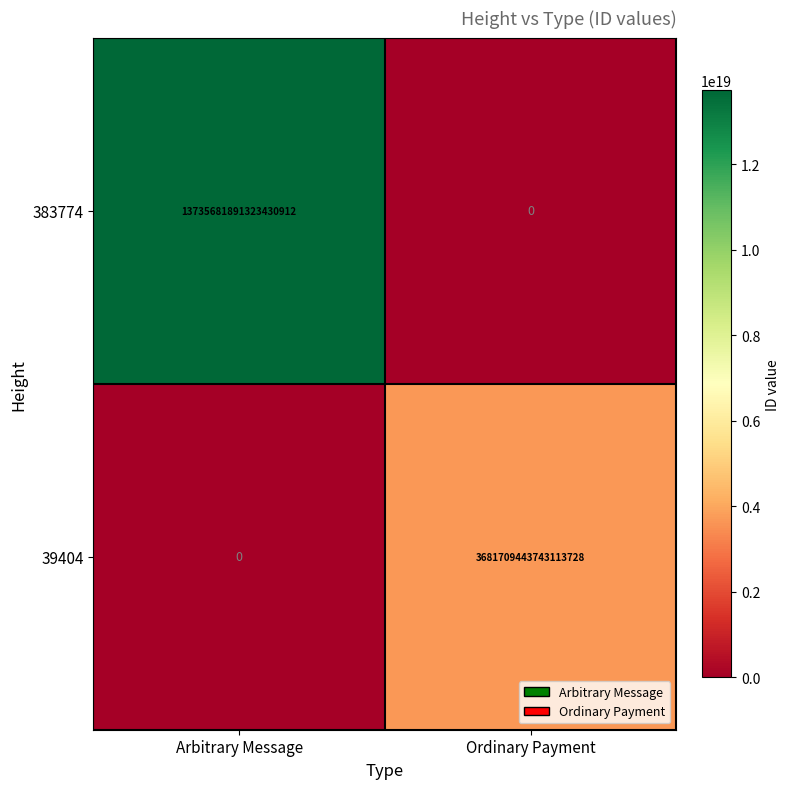

Which series changed the most between Arbitrary Message and Ordinary Payment?

383774